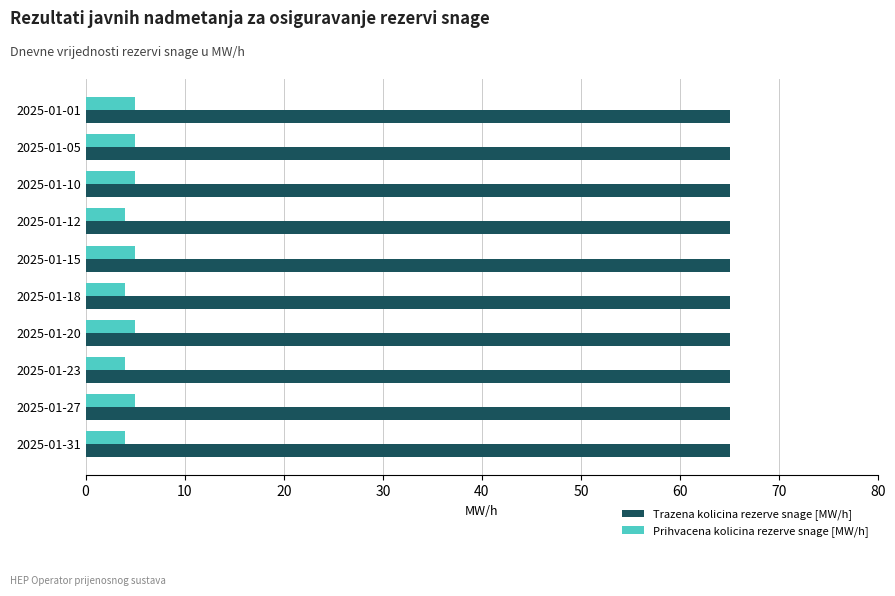

What is the smallest value displayed?

4